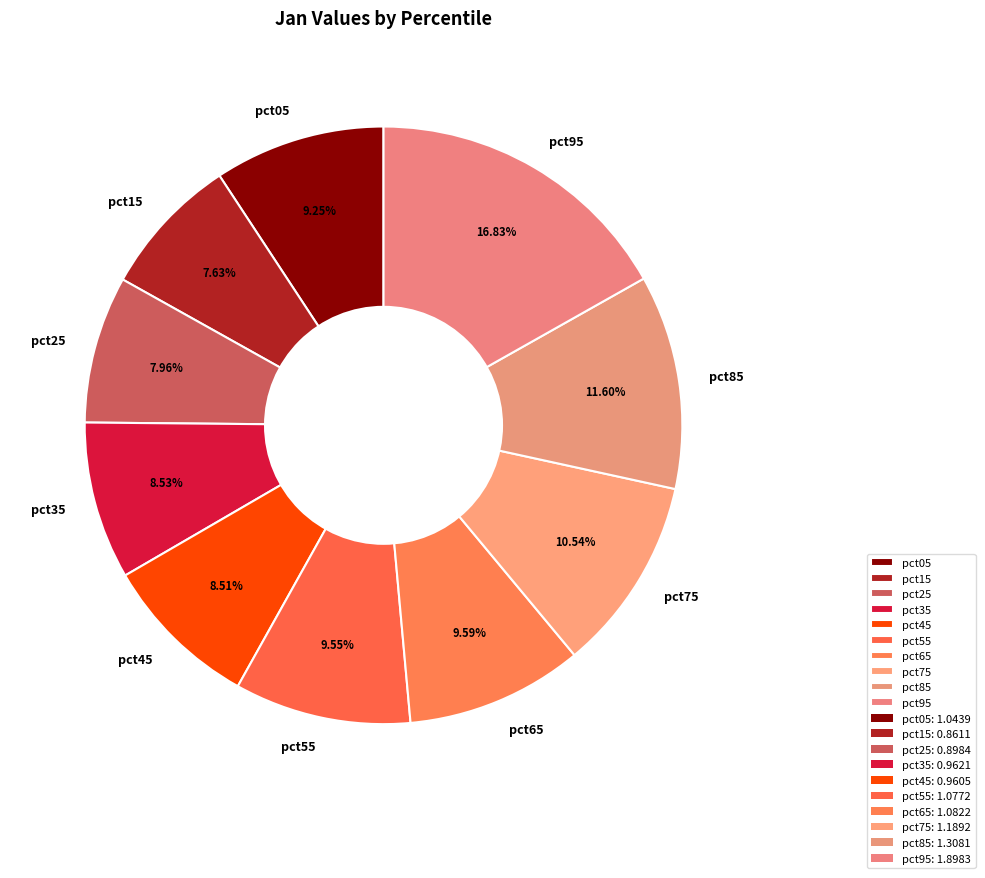

To the nearest percent, what is the average slice percentage?

10%